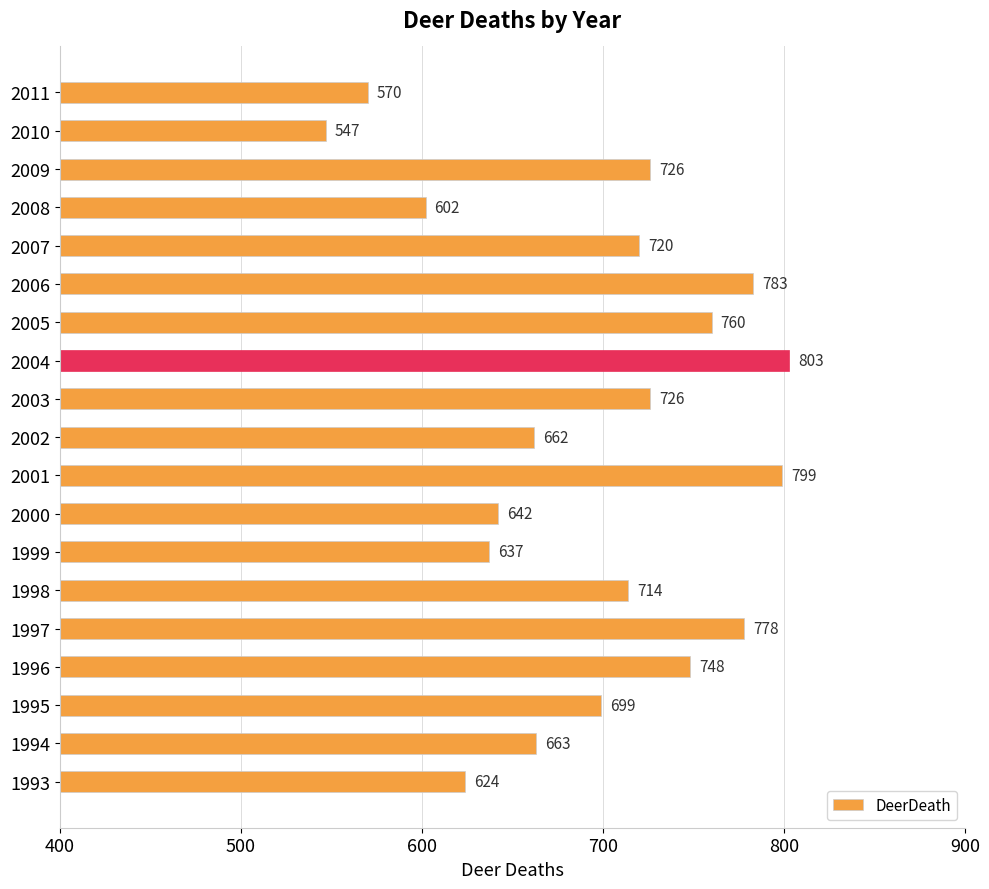

The value at 1993 is 624. True or false?

True